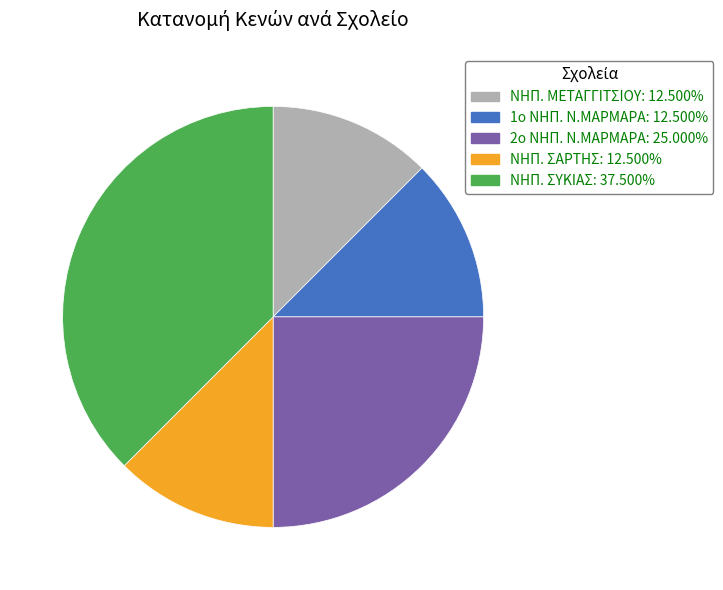

Does any single category account for the majority?

No